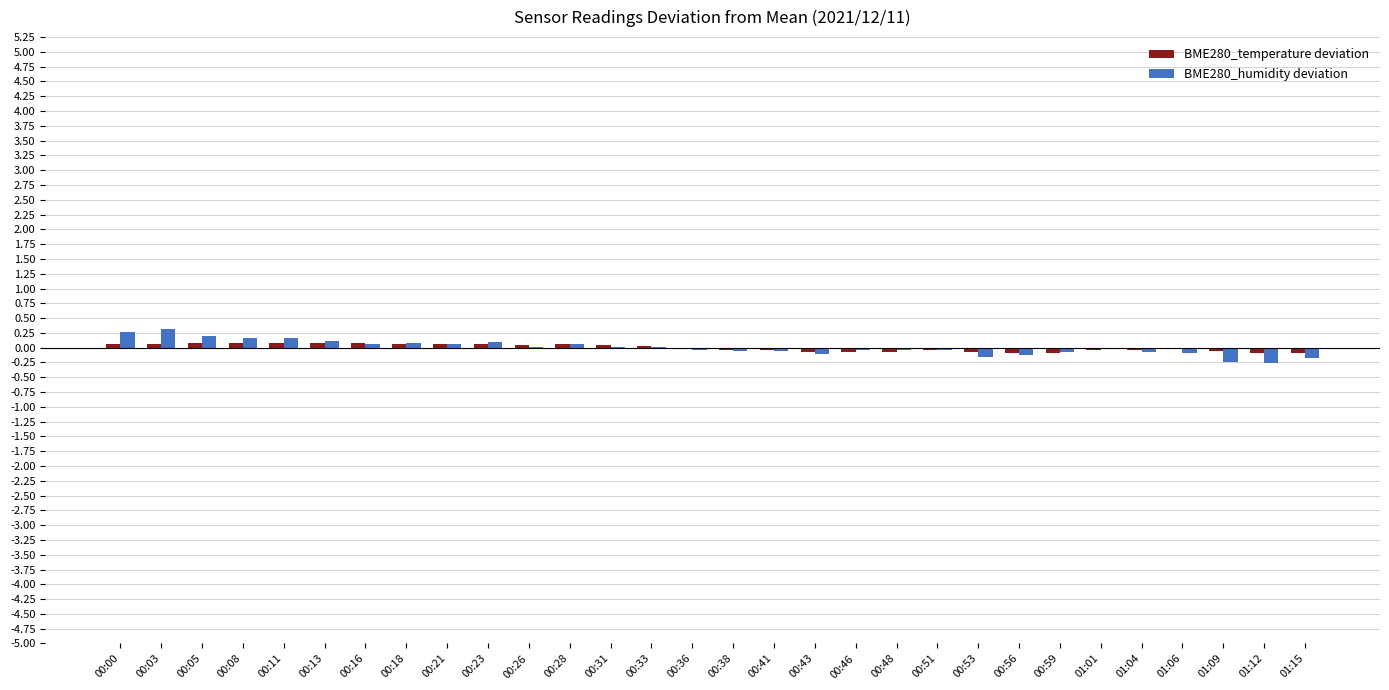

Is it true that BME280_humidity deviation equals -0.1 at 00:43?

True